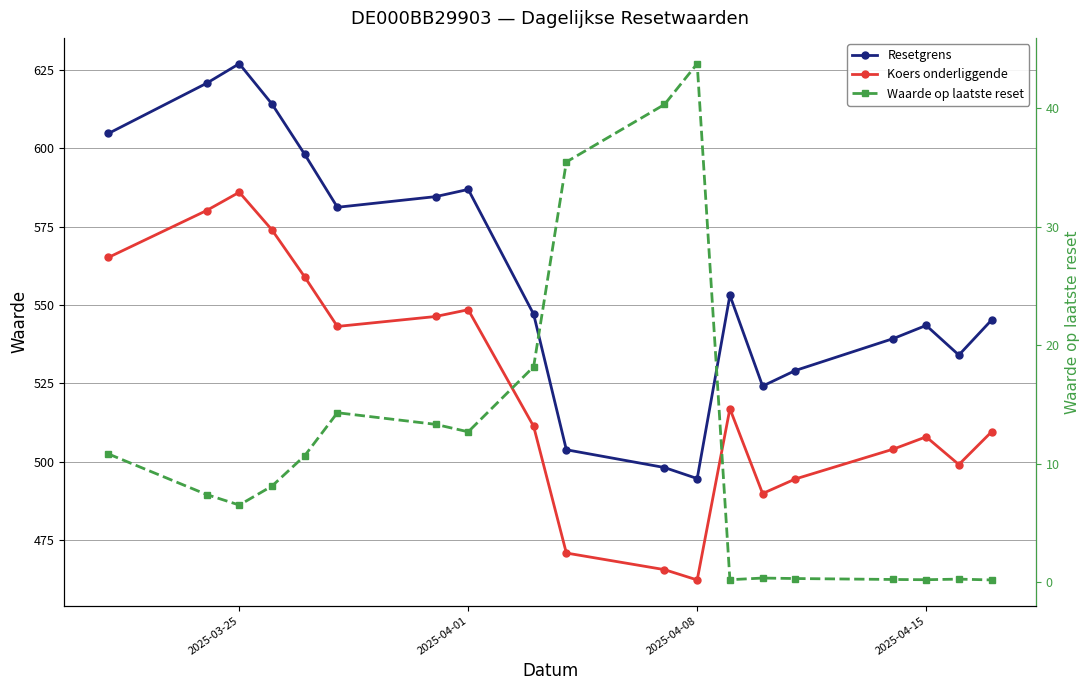

Does the chart have visible grid lines?

Yes